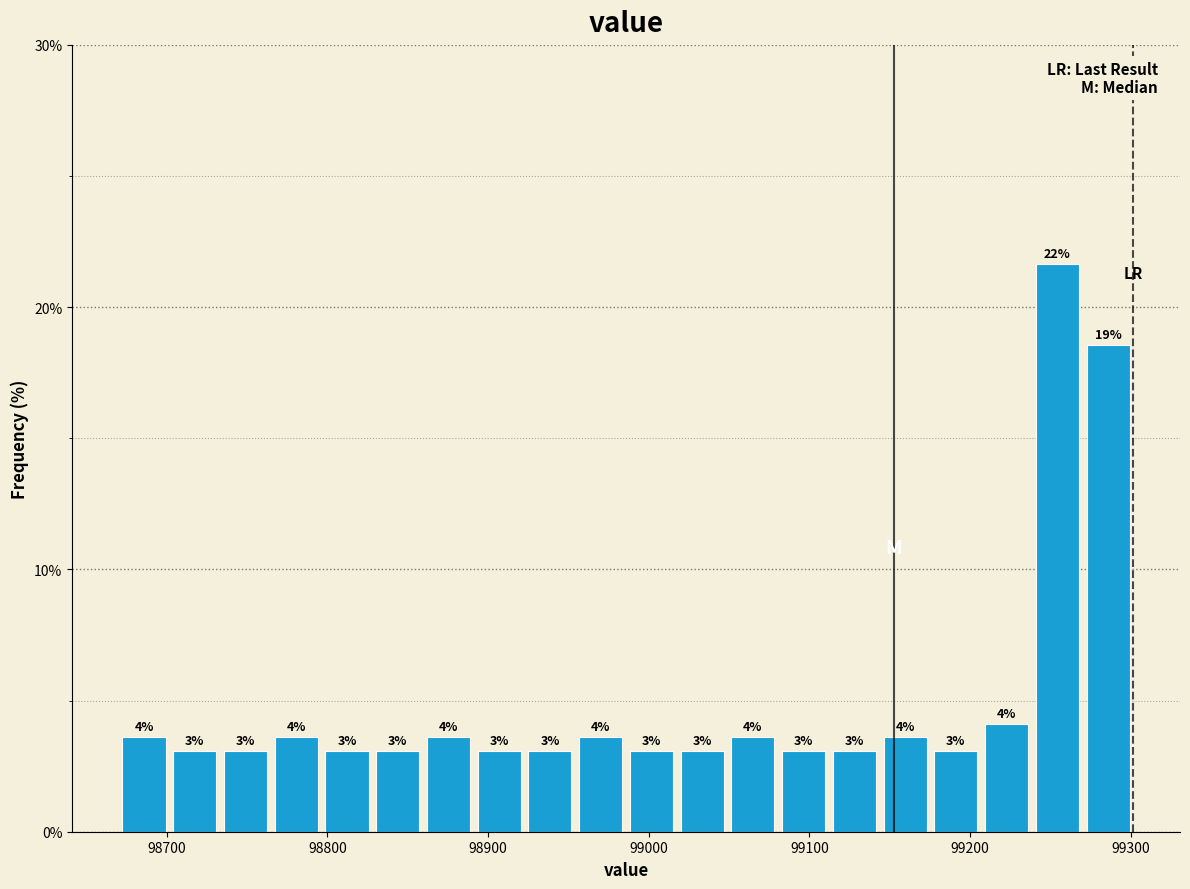

Read against the x-axis, roughly where is the centre of the tallest bar?

99250